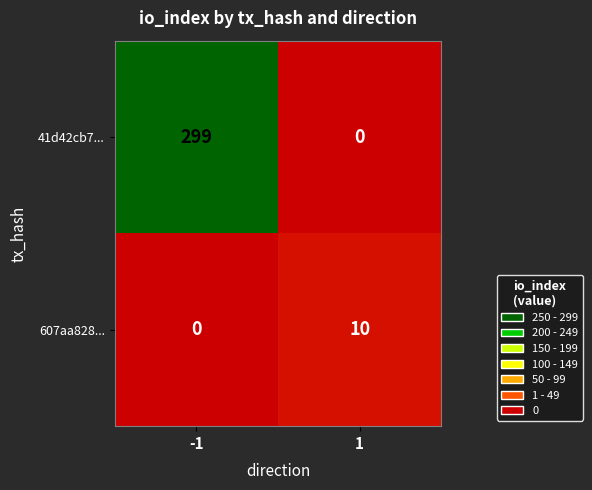

Reading right to left, transcribe all the data shown in this chart.

41d42cb7...: 1=0	-1=299
607aa828...: 1=10	-1=0